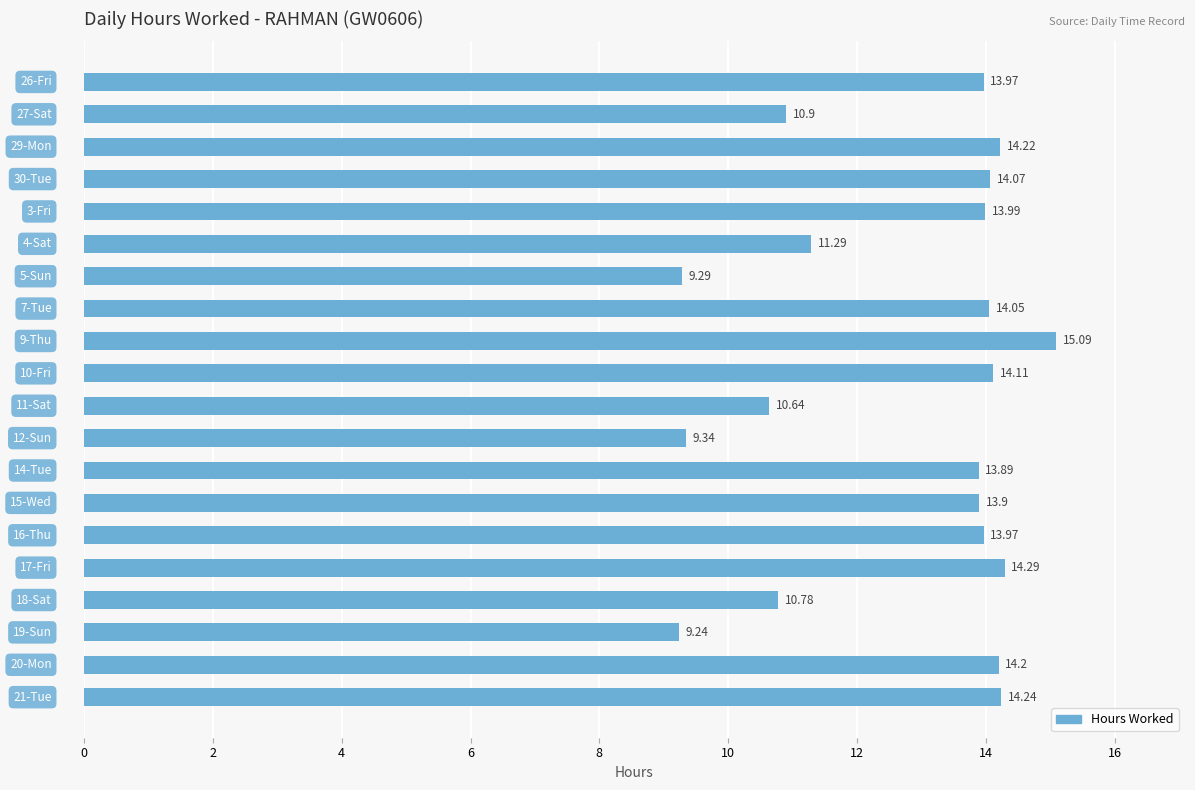

What is the average value?

12.8